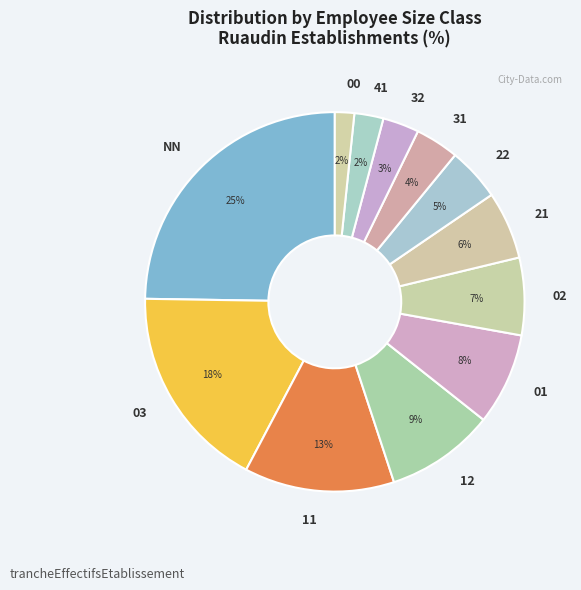

Between 02 and 01, which is larger?

01